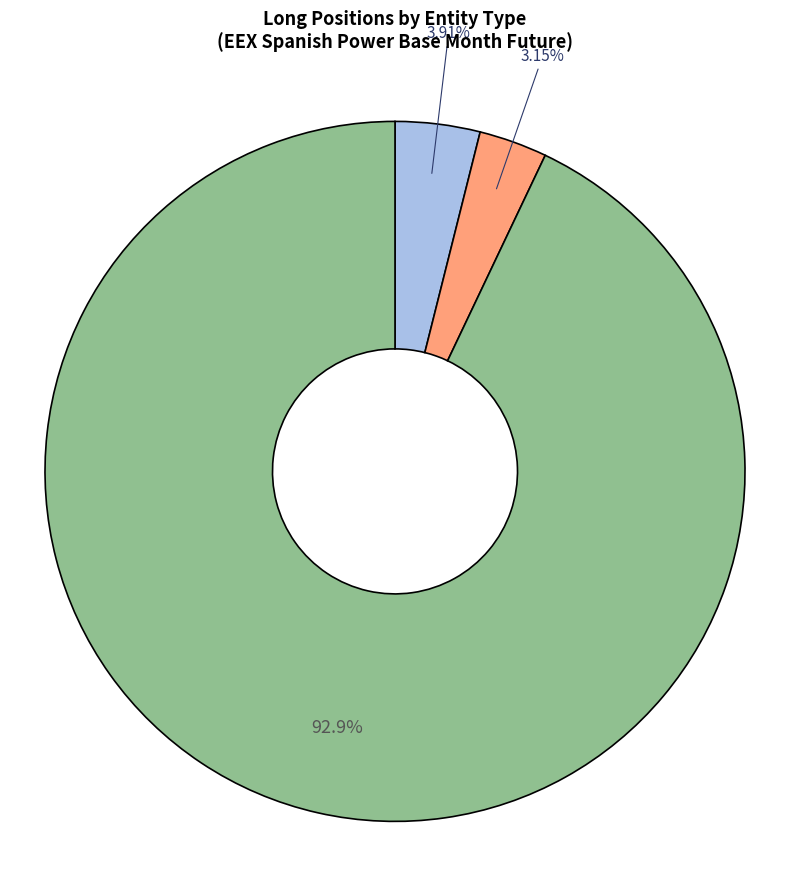

Is there any slice that represents more than half of the pie?

Yes